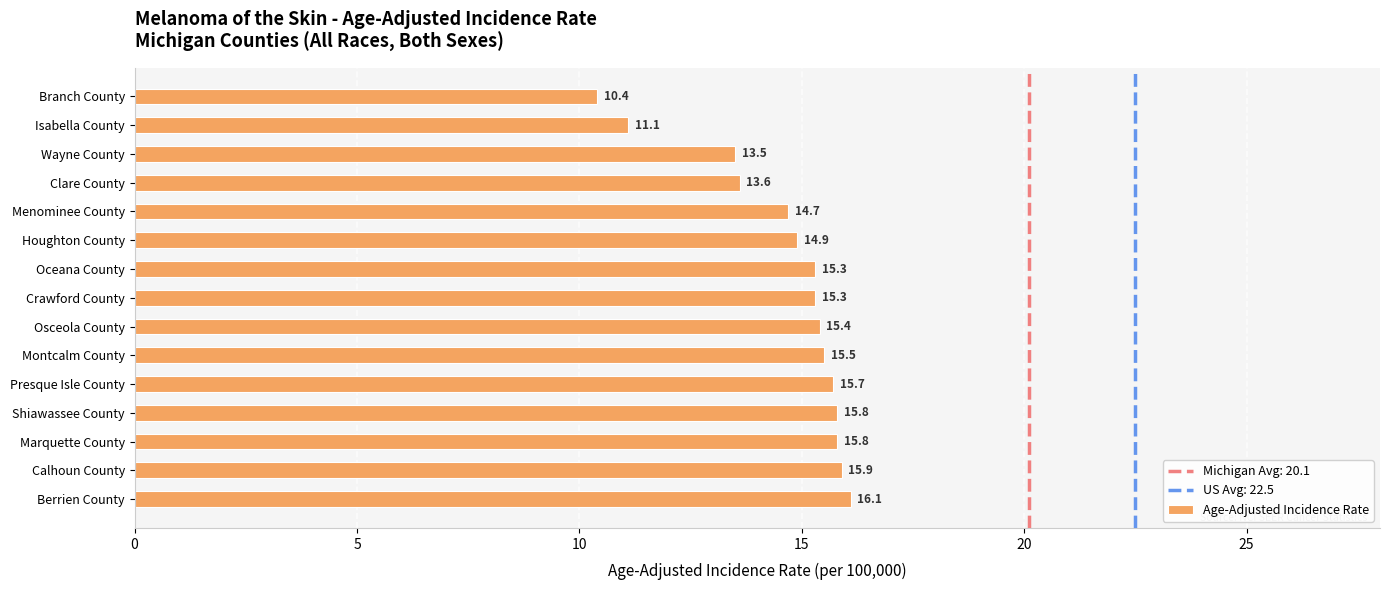

What is the difference between the second highest and minimum values?

5.5